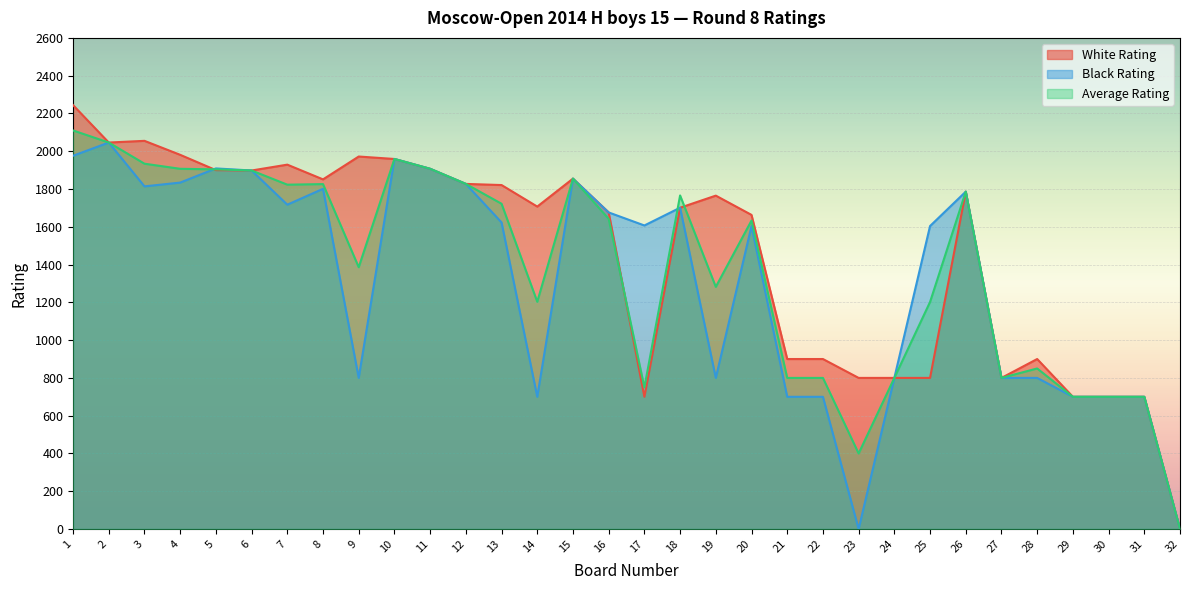

Count the number of data series in this chart.

3